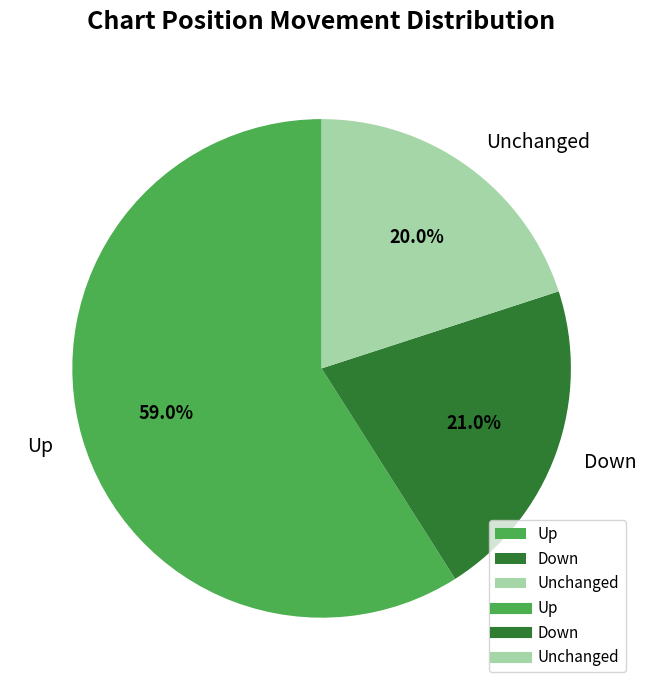

Which category has the smallest portion of the pie?

Unchanged